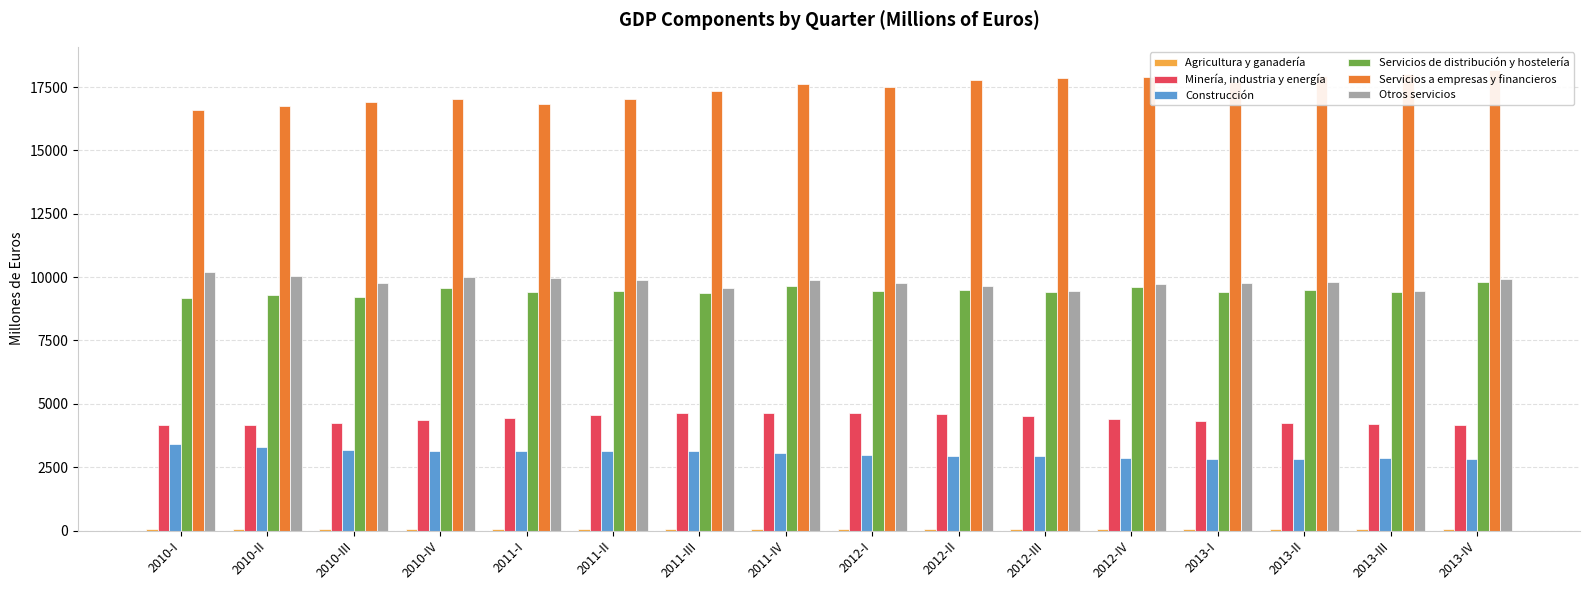

How many bars are there in each group?

6